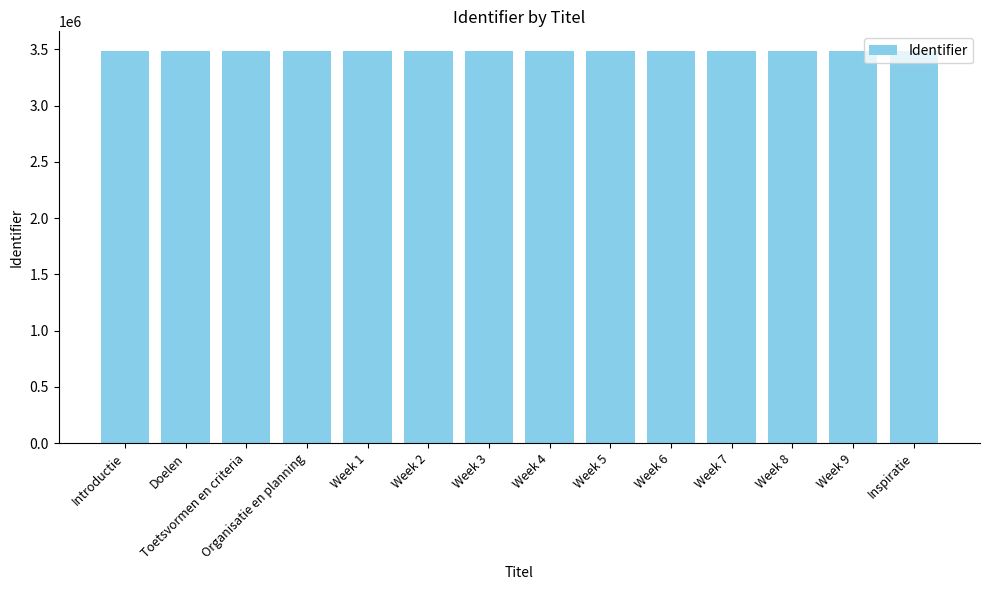

Does the chart contain stacked bars?

No